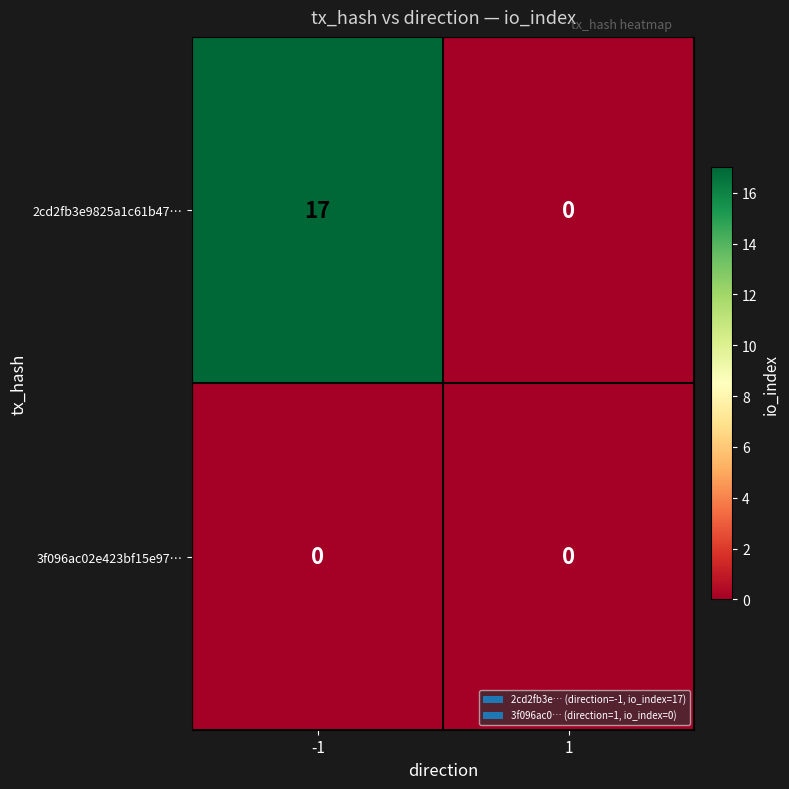

Count the number of categories in the chart.

2